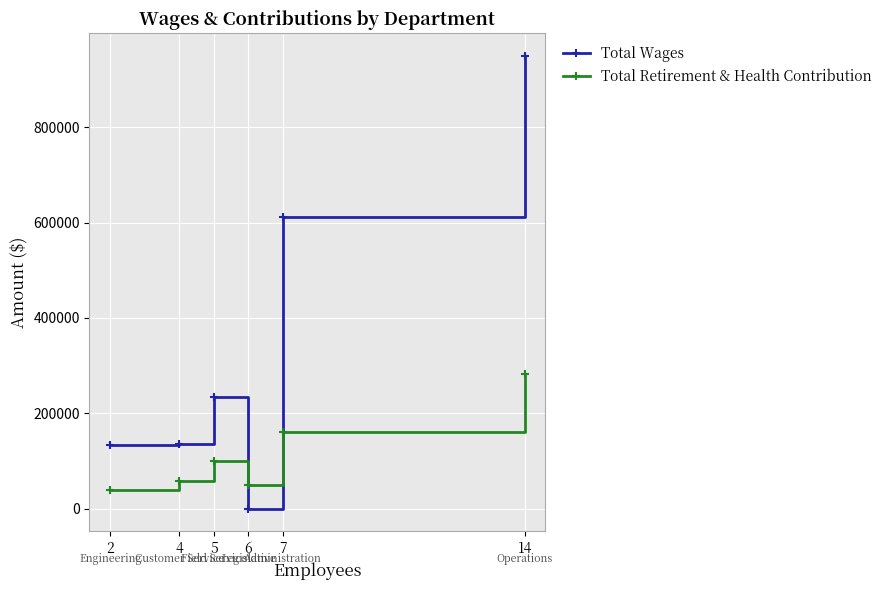

Where do Total Wages and Total Retirement & Health Contribution first cross each other?

5 and 6